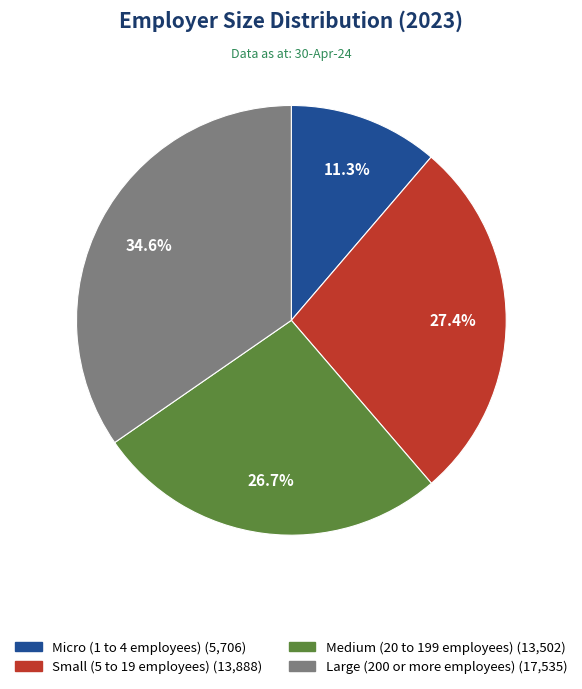

Is Micro (1 to 4 employees) the majority of the pie?

No